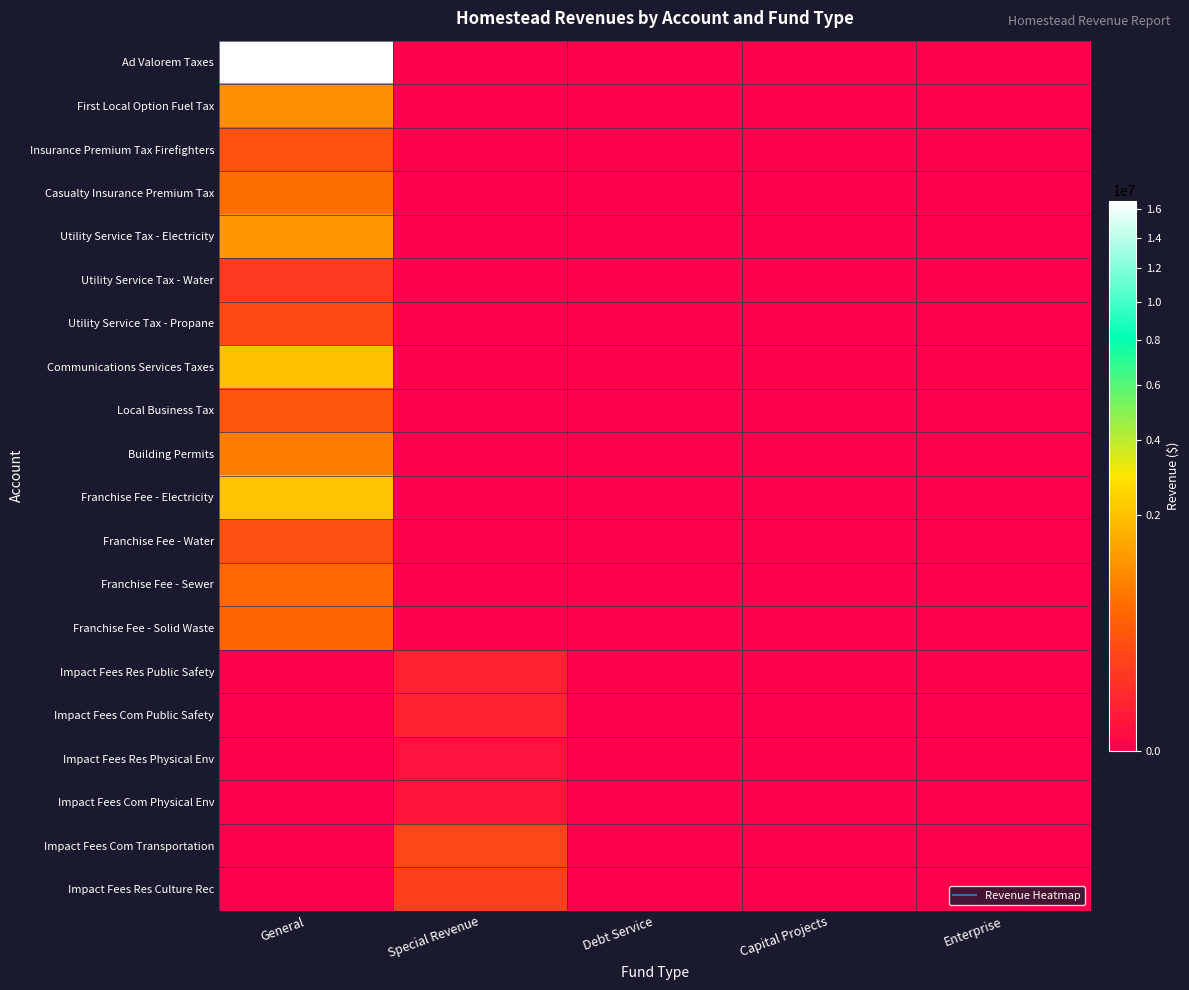

Reading right to left, list all the values displayed in this chart.

Ad Valorem Taxes: Enterprise=0	Capital Projects=0	Debt Service=0	Special Revenue=0	General=16659323
First Local Option Fuel Tax: Enterprise=0	Capital Projects=0	Debt Service=0	Special Revenue=0	General=1043801
Insurance Premium Tax Firefighters: Enterprise=0	Capital Projects=0	Debt Service=0	Special Revenue=0	General=295395
Casualty Insurance Premium Tax: Enterprise=0	Capital Projects=0	Debt Service=0	Special Revenue=0	General=621369
Utility Service Tax - Electricity: Enterprise=0	Capital Projects=0	Debt Service=0	Special Revenue=0	General=1165048
Utility Service Tax - Water: Enterprise=0	Capital Projects=0	Debt Service=0	Special Revenue=0	General=124630
Utility Service Tax - Propane: Enterprise=0	Capital Projects=0	Debt Service=0	Special Revenue=0	General=239561
Communications Services Taxes: Enterprise=0	Capital Projects=0	Debt Service=0	Special Revenue=0	General=1974074
Local Business Tax: Enterprise=0	Capital Projects=0	Debt Service=0	Special Revenue=0	General=335295
Building Permits: Enterprise=0	Capital Projects=0	Debt Service=0	Special Revenue=0	General=799205
Franchise Fee - Electricity: Enterprise=0	Capital Projects=0	Debt Service=0	Special Revenue=0	General=2065706
Franchise Fee - Water: Enterprise=0	Capital Projects=0	Debt Service=0	Special Revenue=0	General=275000
Franchise Fee - Sewer: Enterprise=0	Capital Projects=0	Debt Service=0	Special Revenue=0	General=535000
Franchise Fee - Solid Waste: Enterprise=0	Capital Projects=0	Debt Service=0	Special Revenue=0	General=500000
Impact Fees Res Public Safety: Enterprise=0	Capital Projects=0	Debt Service=0	Special Revenue=38484	General=0
Impact Fees Com Public Safety: Enterprise=0	Capital Projects=0	Debt Service=0	Special Revenue=42078	General=0
Impact Fees Res Physical Env: Enterprise=0	Capital Projects=0	Debt Service=0	Special Revenue=8221	General=0
Impact Fees Com Physical Env: Enterprise=0	Capital Projects=0	Debt Service=0	Special Revenue=11073	General=0
Impact Fees Com Transportation: Enterprise=0	Capital Projects=0	Debt Service=0	Special Revenue=209268	General=0
Impact Fees Res Culture Rec: Enterprise=0	Capital Projects=0	Debt Service=0	Special Revenue=174895	General=0